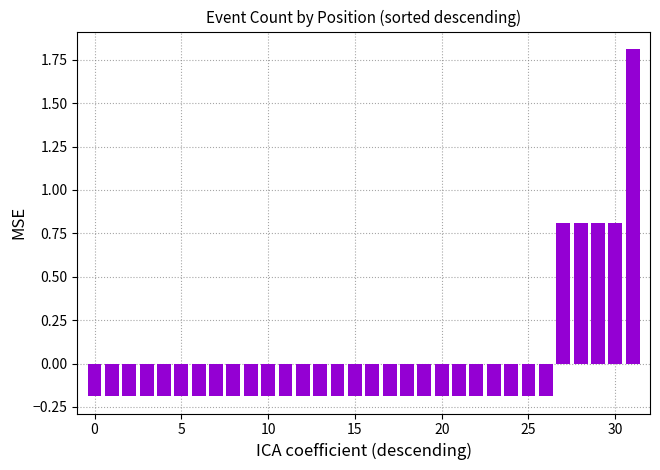

What is the value of the 30th bar from the left?

0.8